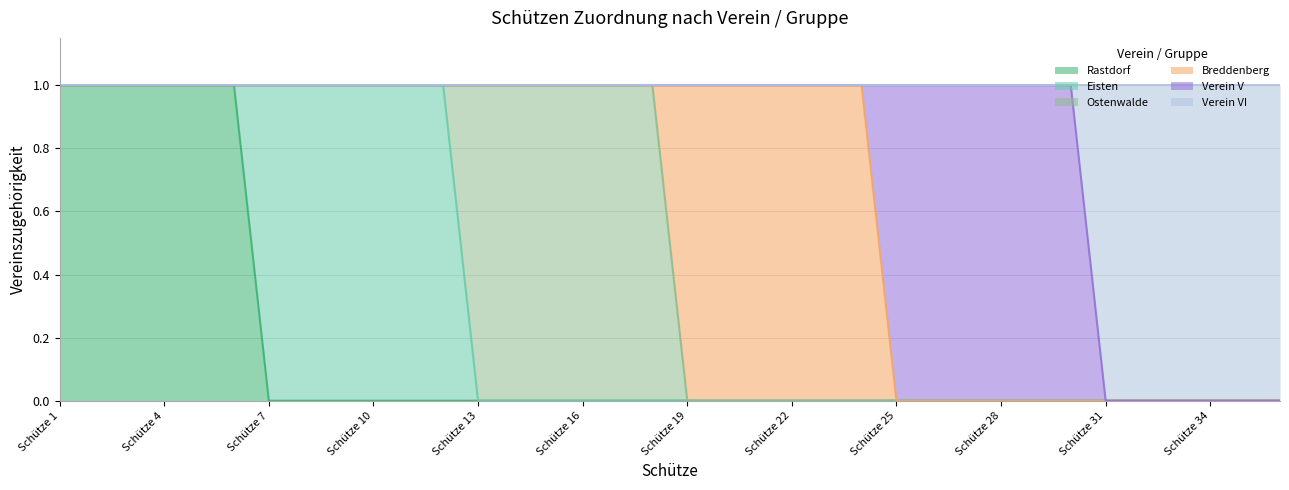

What are all the series names shown in the legend?

Rastdorf, Eisten, Ostenwalde, Breddenberg, Verein V, Verein VI